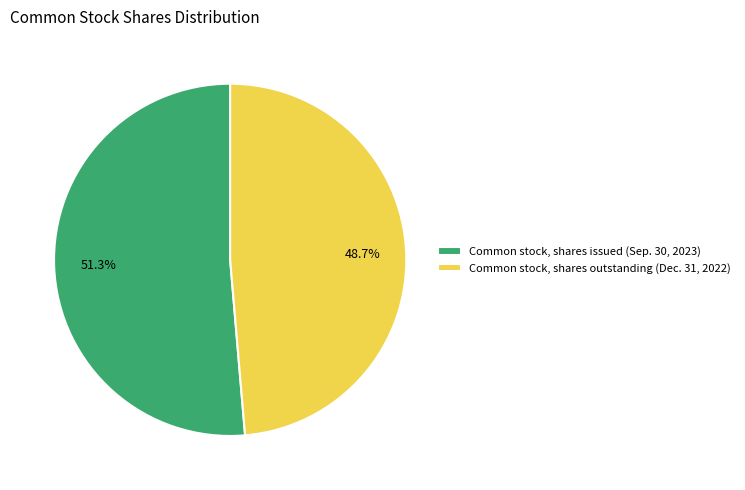

Rank the categories by value from lowest to highest.

Common stock, shares outstanding (Dec. 31, 2022), Common stock, shares issued (Sep. 30, 2023)